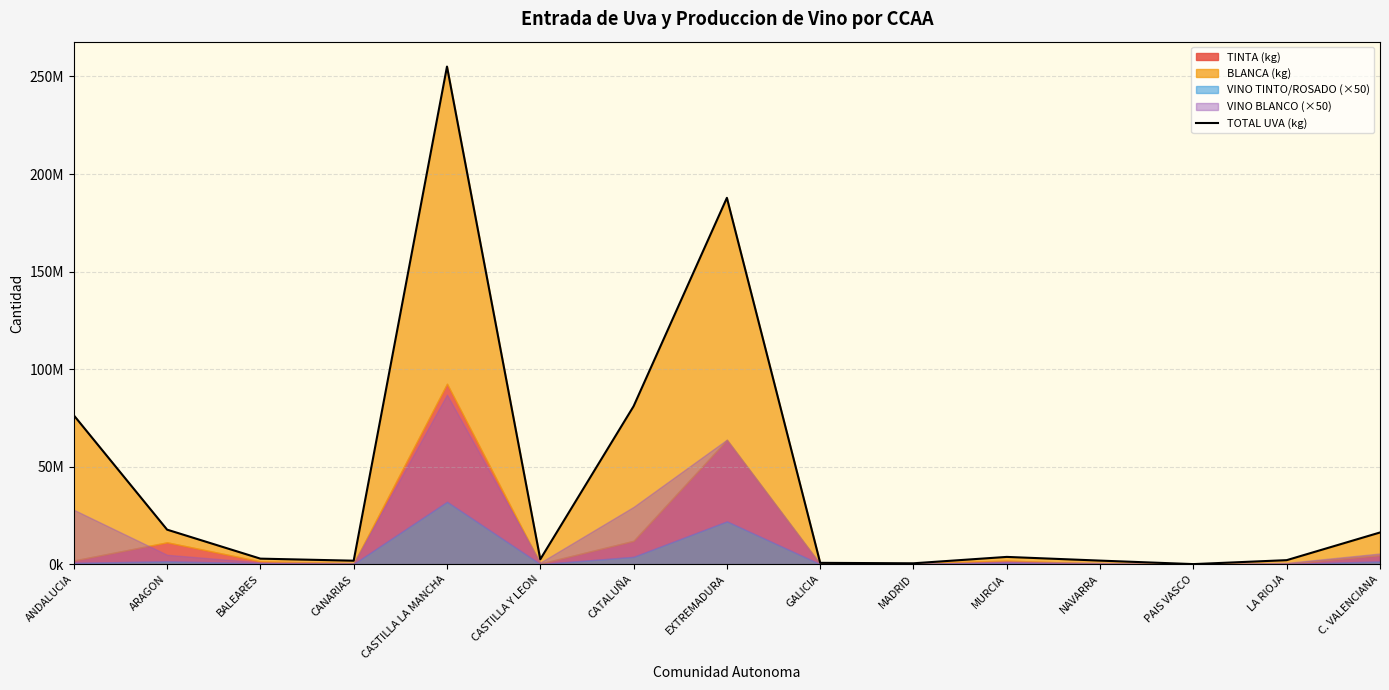

Reading left to right, what are all the values shown in this chart?

ANDALUCIA=76330090	ARAGON=17707343	BALEARES=2845291	CANARIAS=1792313	CASTILLA LA MANCHA=255076987	CASTILLA Y LEON=2506883	CATALUÑA=80969804	EXTREMADURA=187785802	GALICIA=689286	MADRID=460845	MURCIA=3734873	NAVARRA=1835258	PAIS VASCO=45352	LA RIOJA=2068876	C. VALENCIANA=16252668